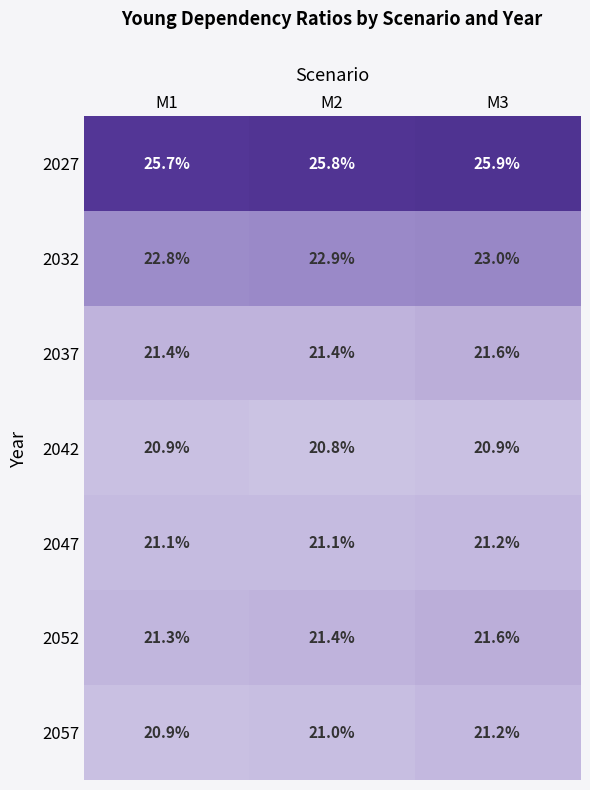

How many 2042 values are between 20 and 21?

3